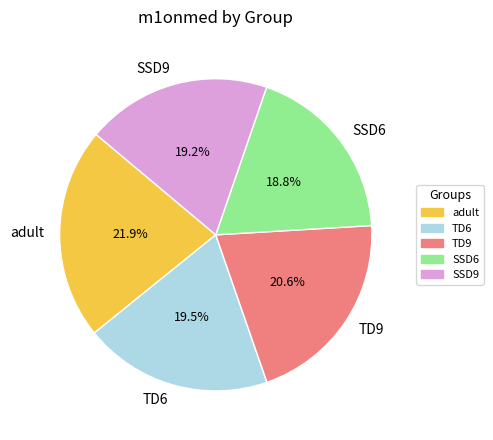

Is it true that TD9 is 14% of the pie?

False